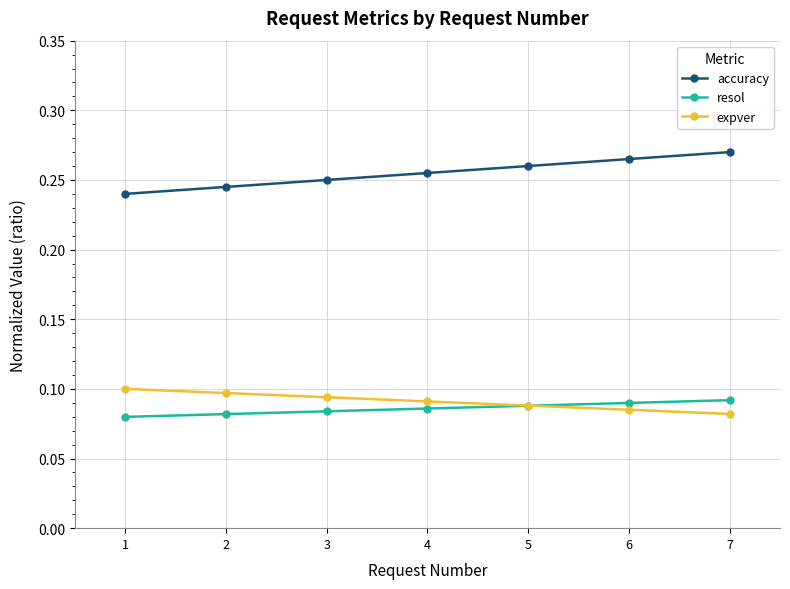

Rank the series at 3 from lowest to highest value.

resol, expver, accuracy